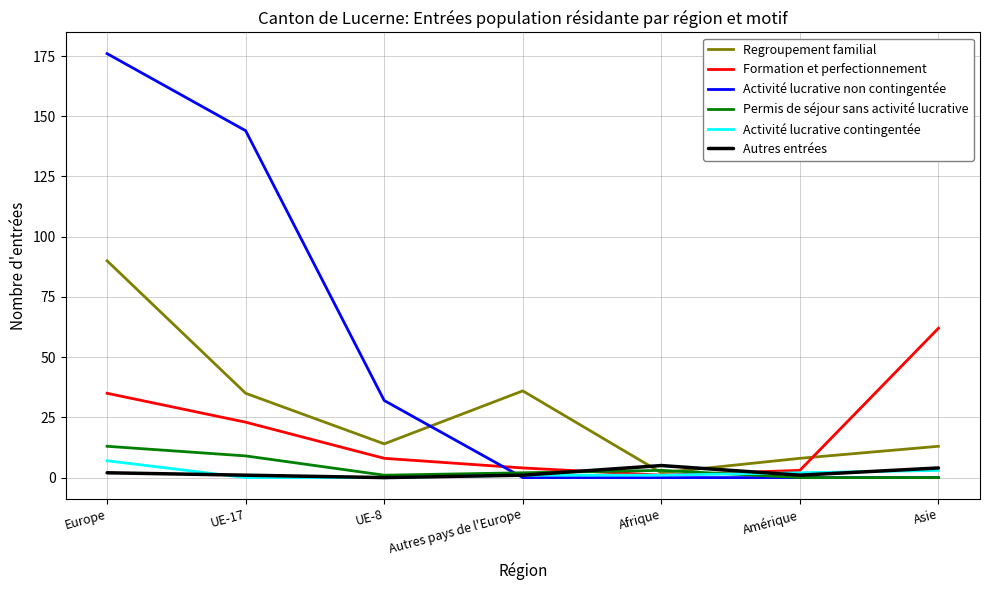

What is the sum of the Formation et perfectionnement values at Amérique and UE-8?

11